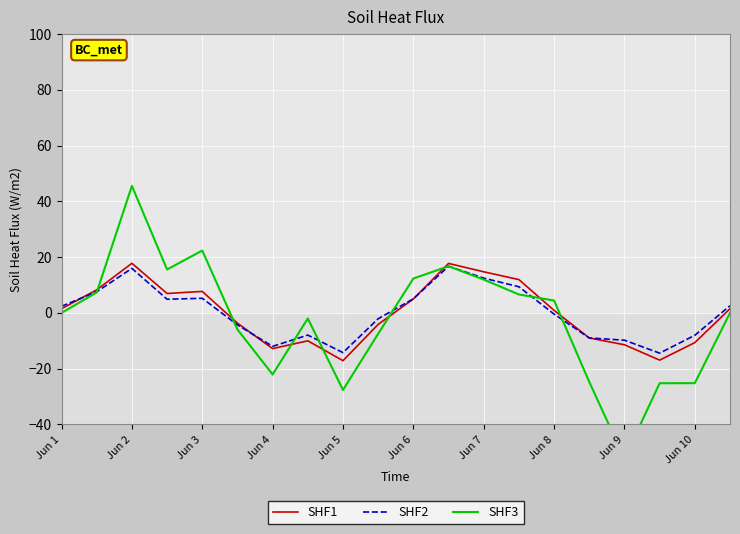

How many lines are shown in the chart?

3